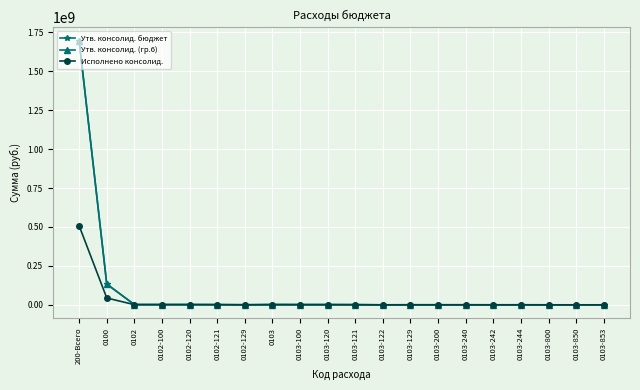

Is it true that Утв. консолид. (гр.6) equals 5000.0 at 0103-800?

True